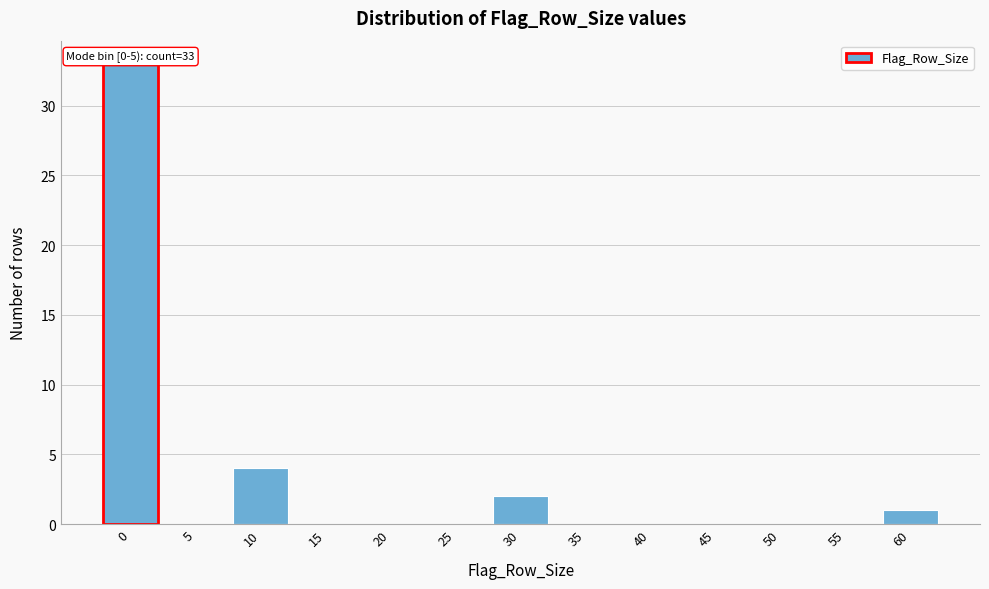

Reading right to left, list all the values displayed in this chart.

60=1	55=0	50=0	45=0	40=0	35=0	30=2	25=0	20=0	15=0	10=4	5=0	0=33